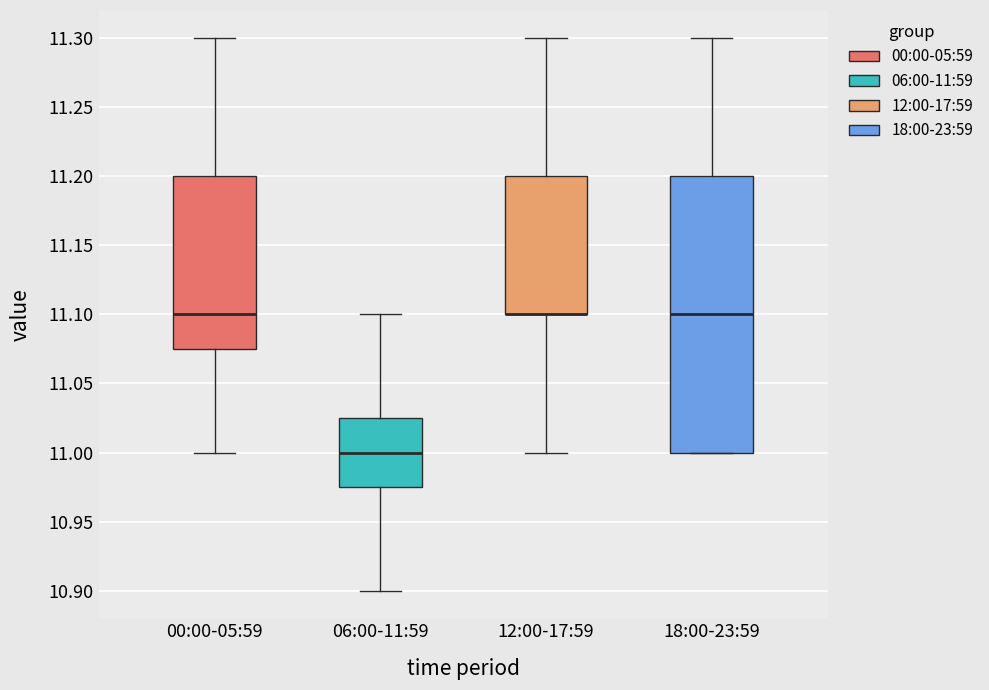

Reading left to right, read every box against the y-axis: the position of its median line, the range the box covers, and the ends of its whiskers. The values are not printed on the chart, so give them approximately, as read against the axis.

00:00-05:59: median 11.100, box 11.075 to 11.200, whiskers 11.000 to 11.300
06:00-11:59: median 11.000, box 10.975 to 11.025, whiskers 10.900 to 11.100
12:00-17:59: median 11.100 (drawn on the box's lower edge), box 11.100 to 11.200, whiskers 11.000 to 11.300
18:00-23:59: median 11.100, box 11.000 to 11.200, whiskers 11.000 to 11.300